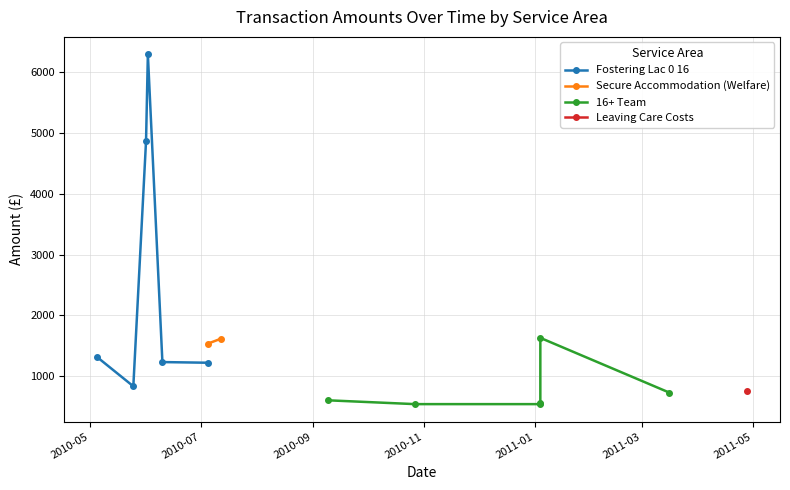

Does the chart display data point markers on the line(s)?

Yes